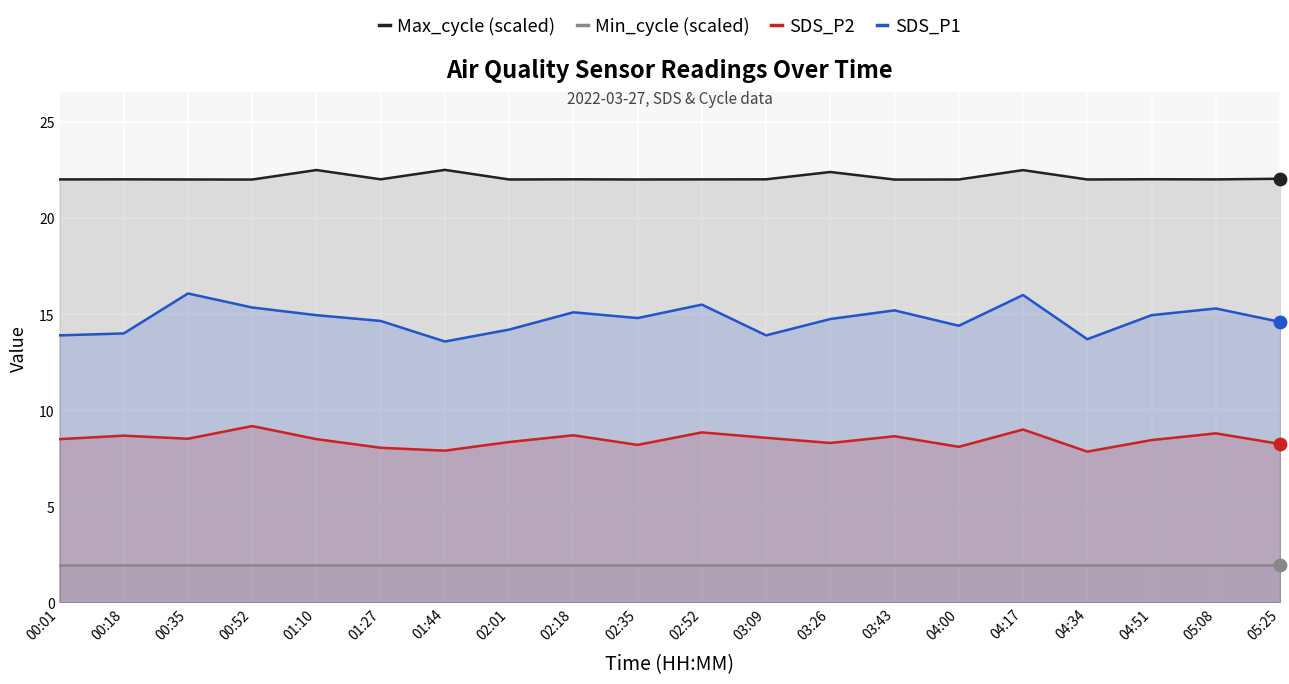

Which series reaches the maximum Y coordinate?

Max_cycle (scaled)